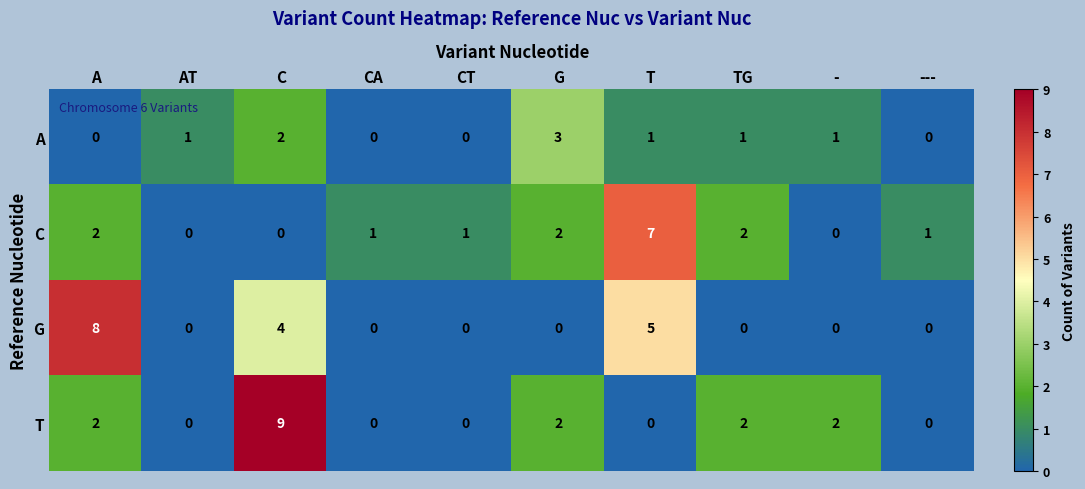

How many values in T are above zero?

5